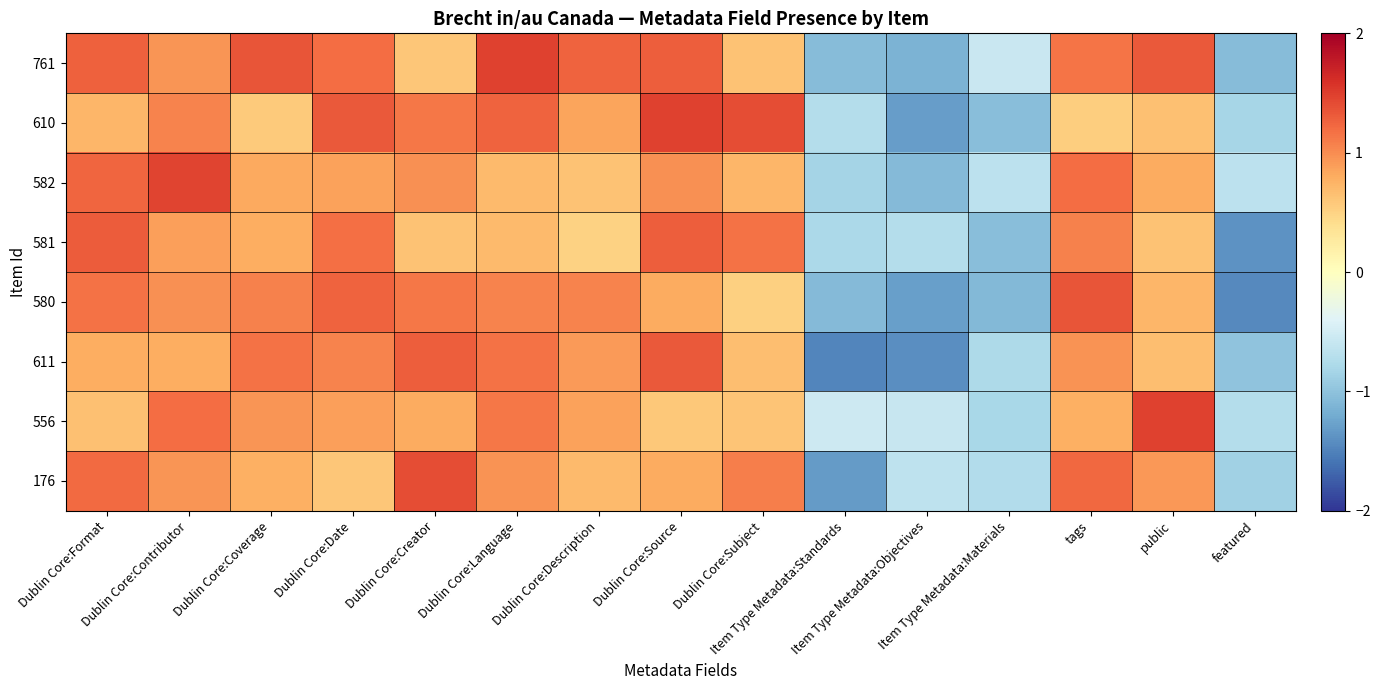

What is the minimum value shown in the chart?

-1.5